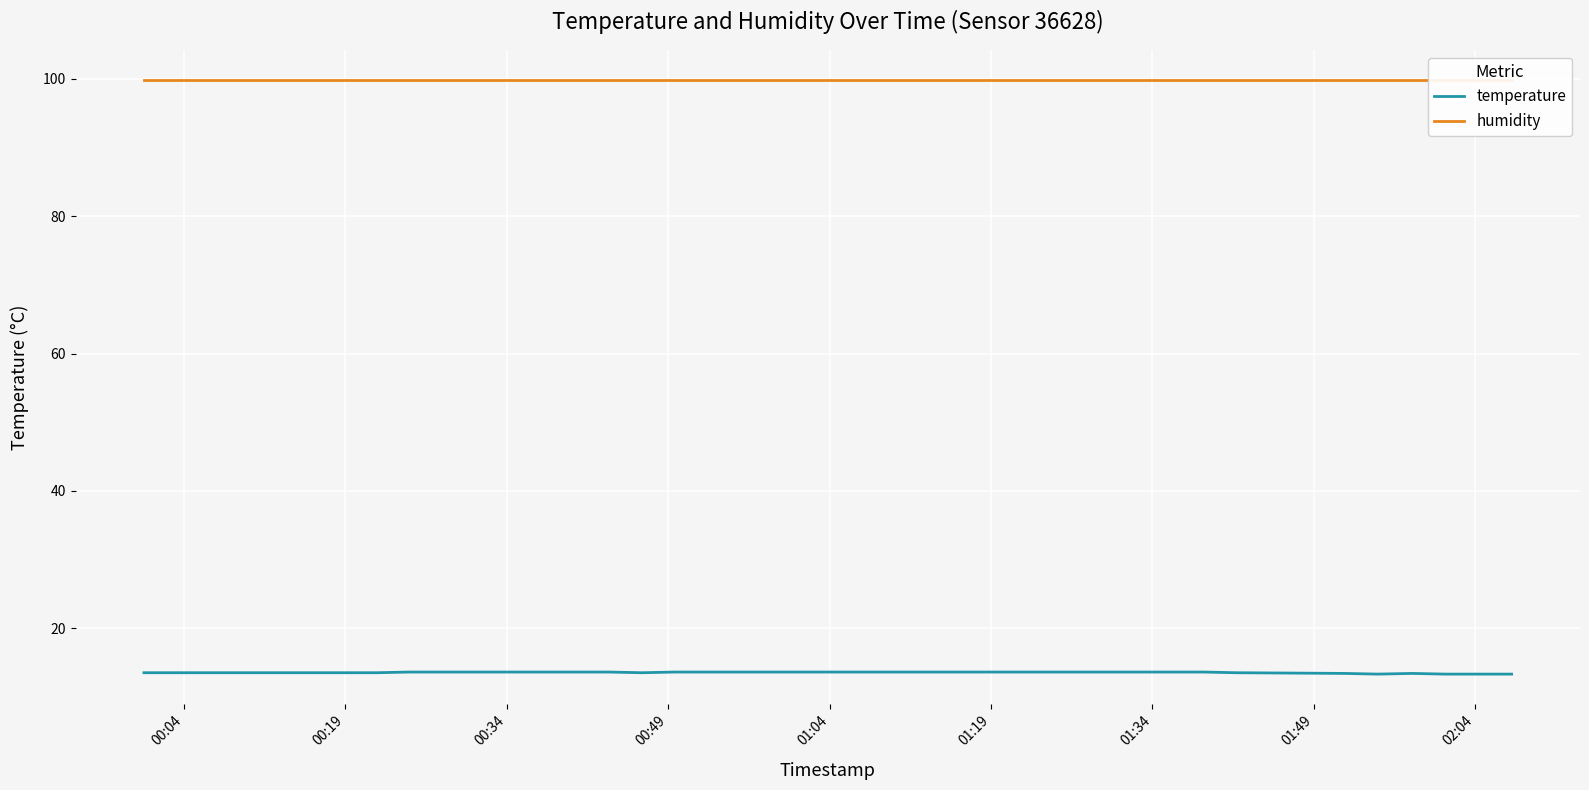

What is the lowest value of the temperature series?

13.3